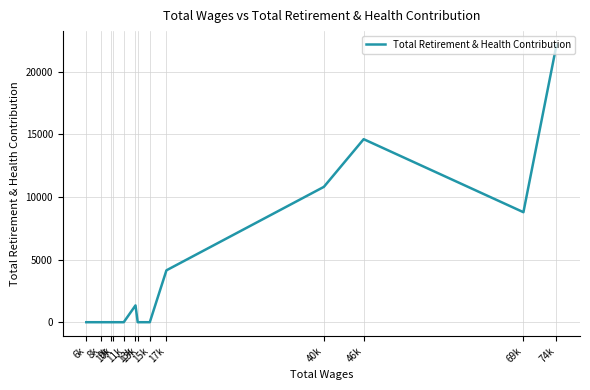

At which category does the data reach its first local valley?

69k